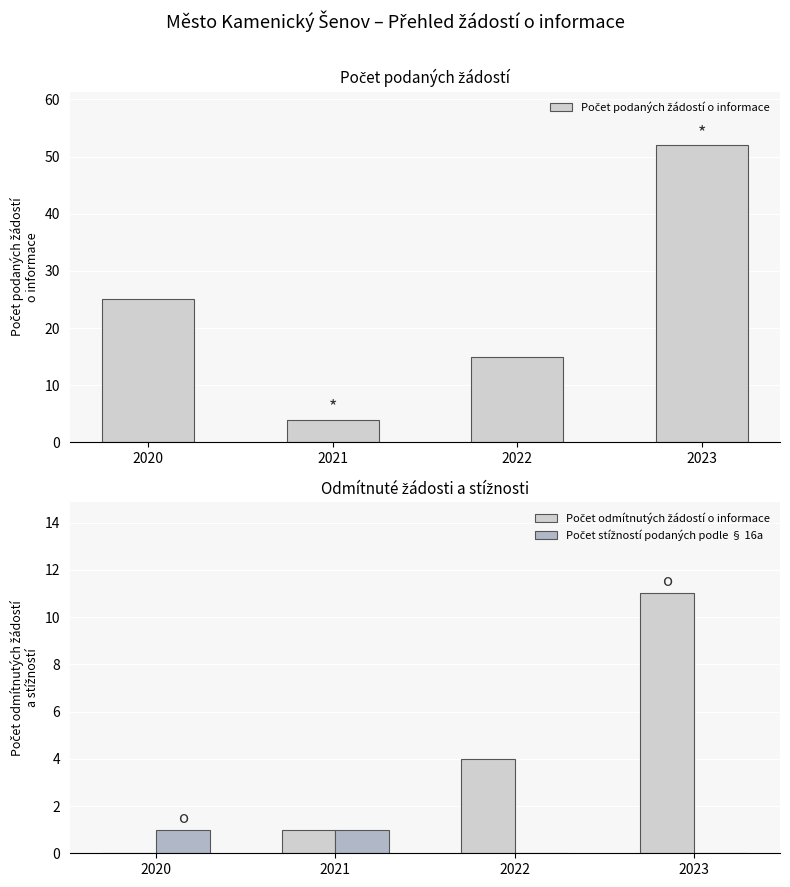

What is the total value across all series at 2021?

6